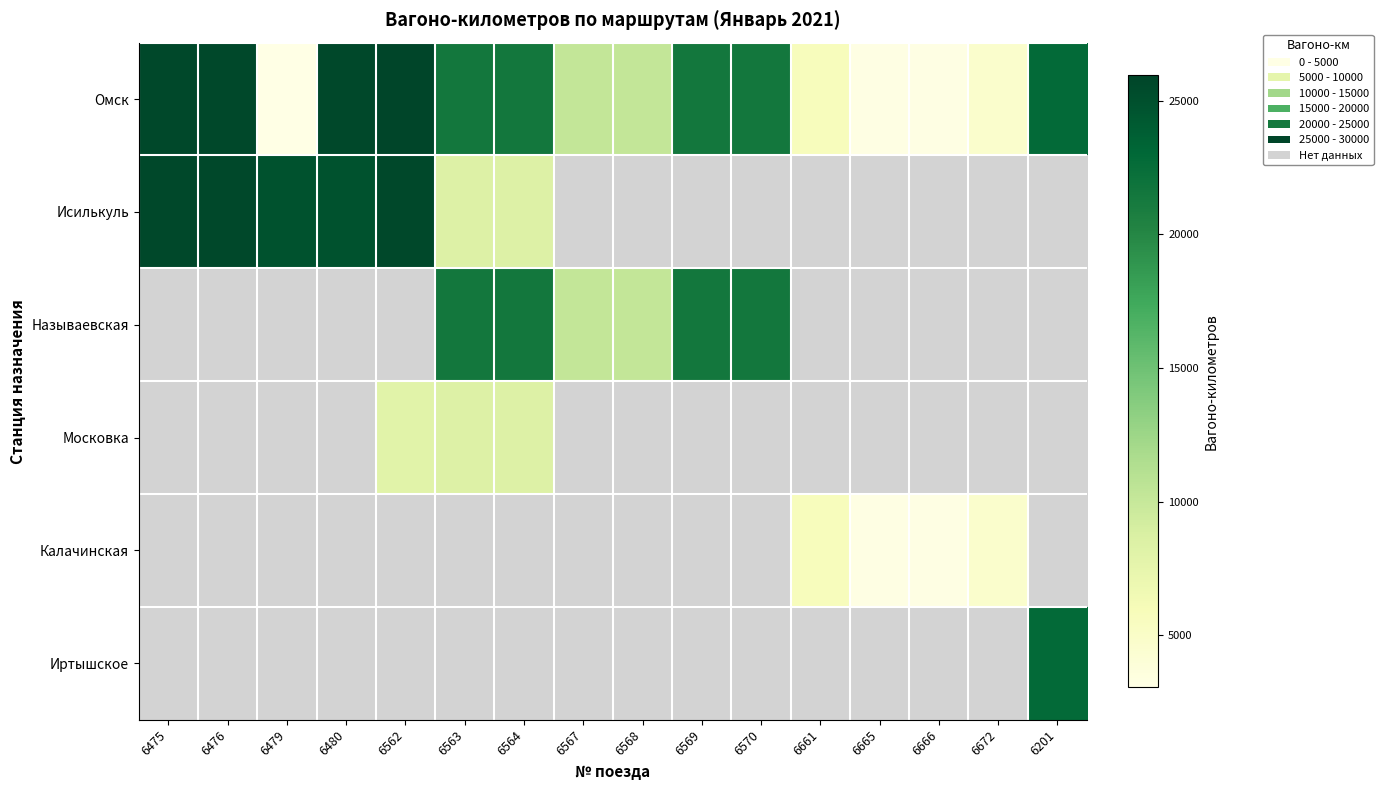

How many categories are shown in the chart?

16